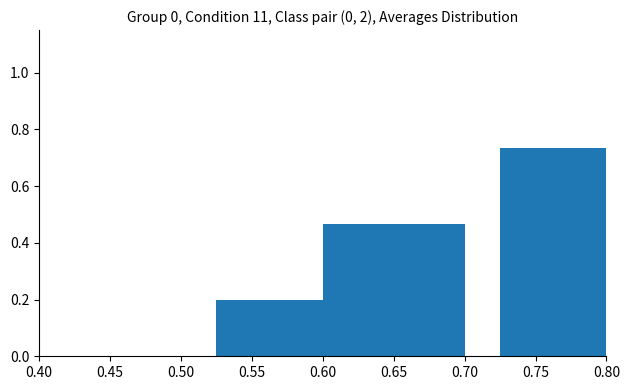

What is the change in value from 0.55 to 0.75?

+0.5